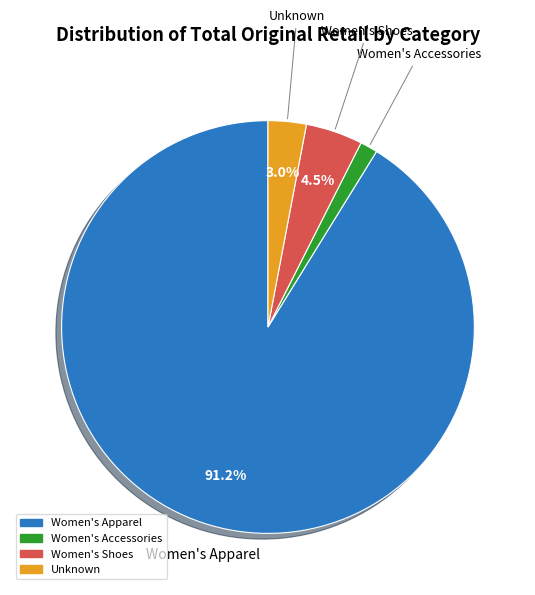

To the nearest percent, what is the combined percentage of Women's Apparel and Unknown?

94%